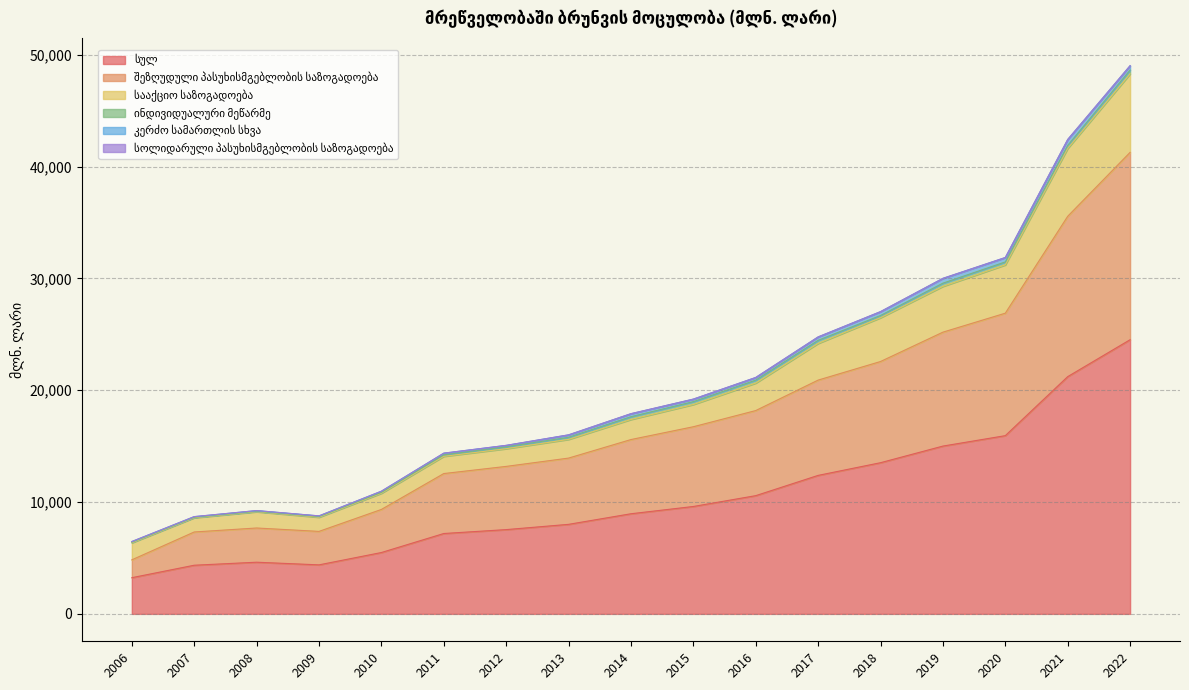

At which label is კერძო სამართლის სხვა closest to 291?

2017